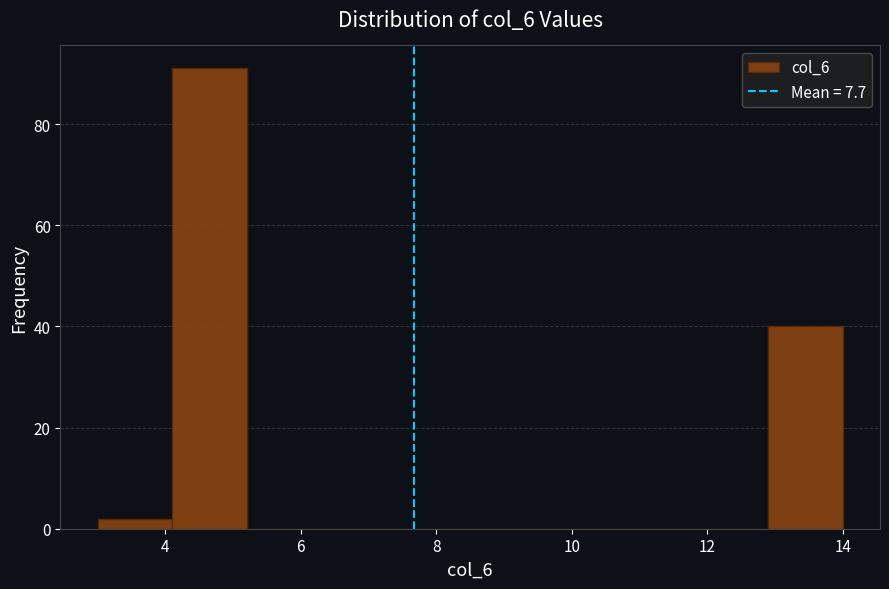

Reading left to right, list every bar in this chart as the range it spans on the x-axis followed by its height. Neither the bar edges nor the heights are printed on the chart, so give them approximately, as read against the axes.

3.0 to 4.1: 2
4.1 to 5.2: 92
5.2 to 6.3: 0
6.3 to 7.4: 0
7.4 to 8.5: 0
8.5 to 9.6: 0
9.6 to 10.7: 0
10.7 to 11.8: 0
11.8 to 12.9: 0
12.9 to 14.0: 40